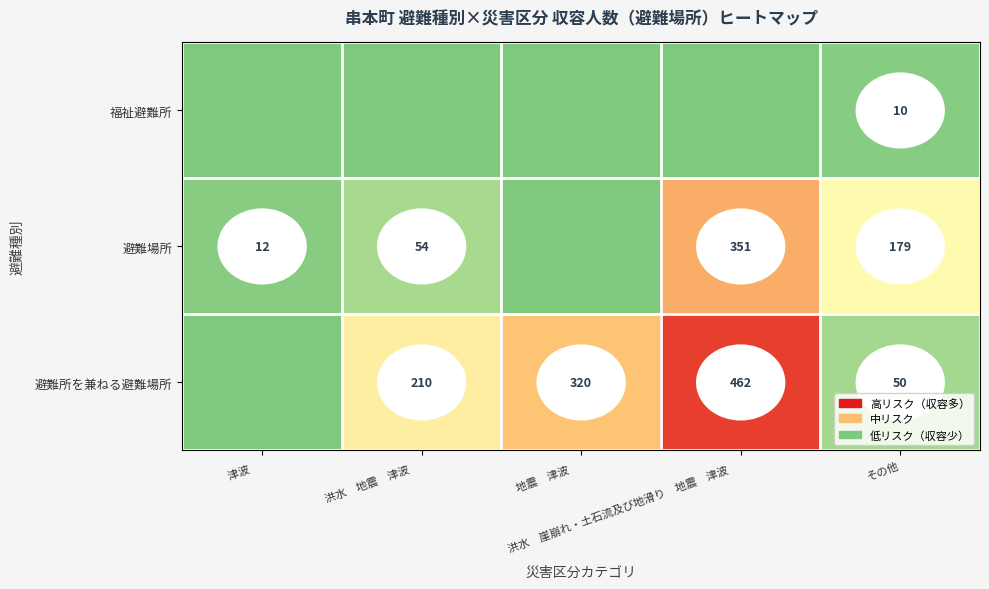

What is the sum of the 避難所を兼ねる避難場所 values at 洪水 崖崩れ・土石流及び地滑り 地震 津波 and 洪水 地震 津波?

672